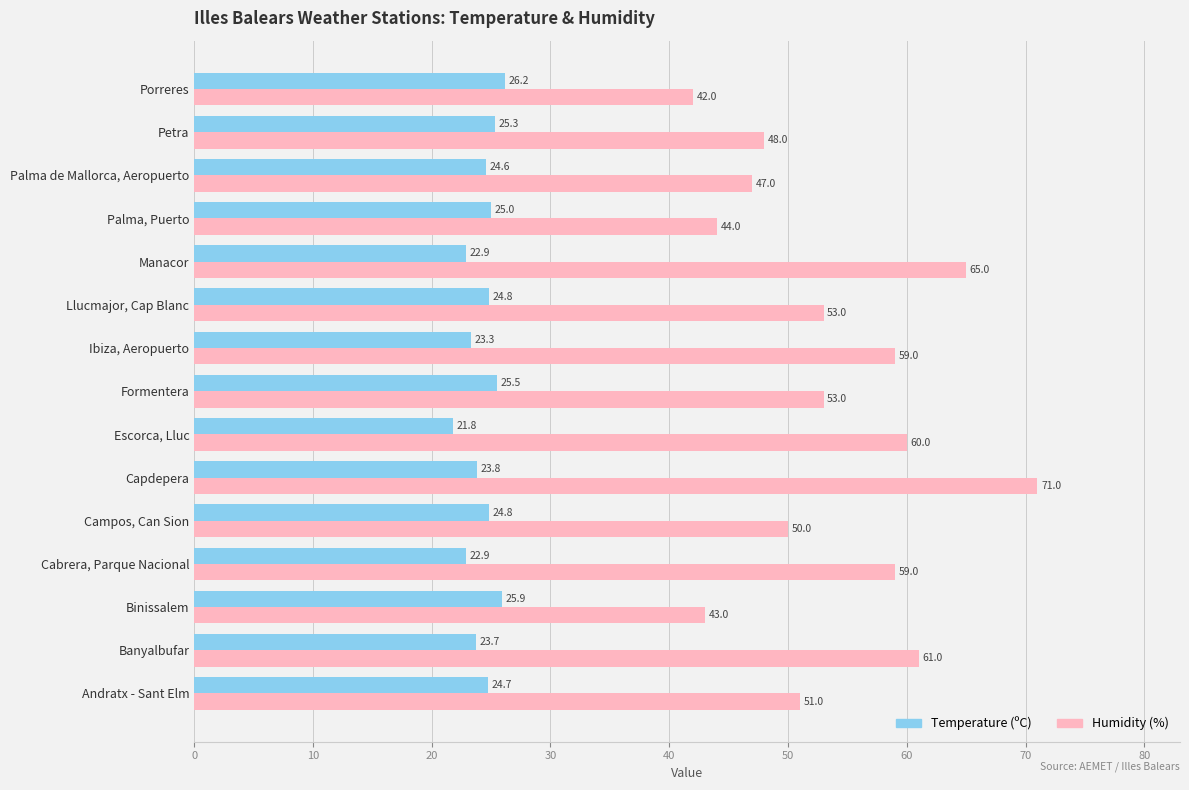

Count the number of data series in this chart.

2